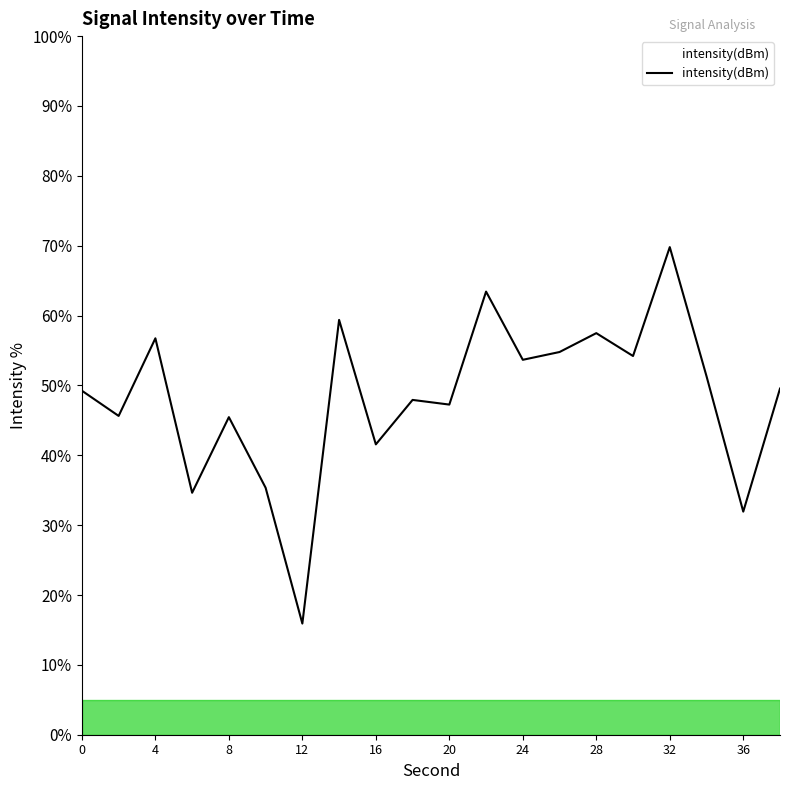

What is the smallest value displayed?

15.9